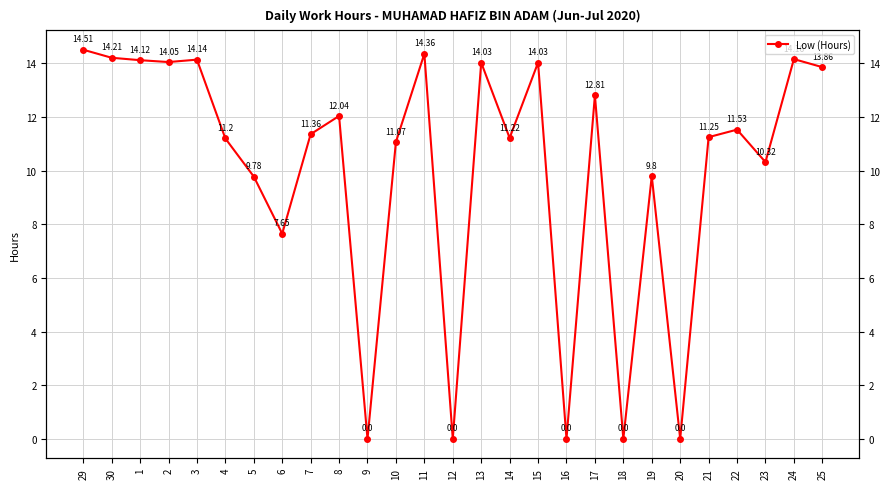

Rank the categories by value from highest to lowest.

29, 11, 30, 24, 3, 1, 2, 13, 15, 25, 17, 8, 22, 7, 21, 14, 4, 10, 23, 19, 5, 6, 9, 12, 16, 18, 20